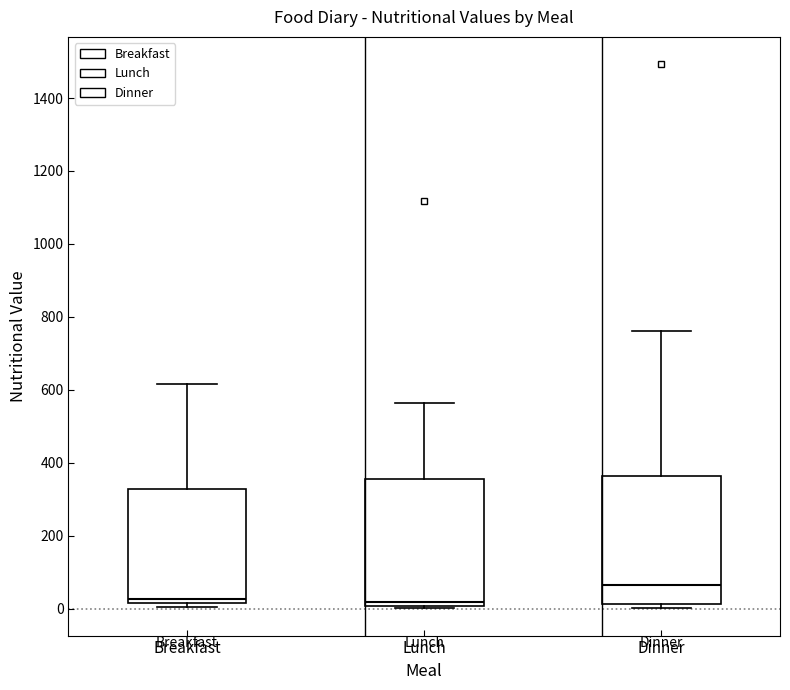

Reading left to right, read every box against the y-axis: the position of its median line, the range the box covers, and the ends of its whiskers. The values are not printed on the chart, so give them approximately, as read against the axis.

Breakfast: median 20 (just above the box's lower edge), box 20 to 320, whiskers 0 to 620
Lunch: median 20, box 0 to 360, whiskers 0 (just below the box's lower edge) to 560
Dinner: median 60, box 20 to 360, whiskers 0 to 760